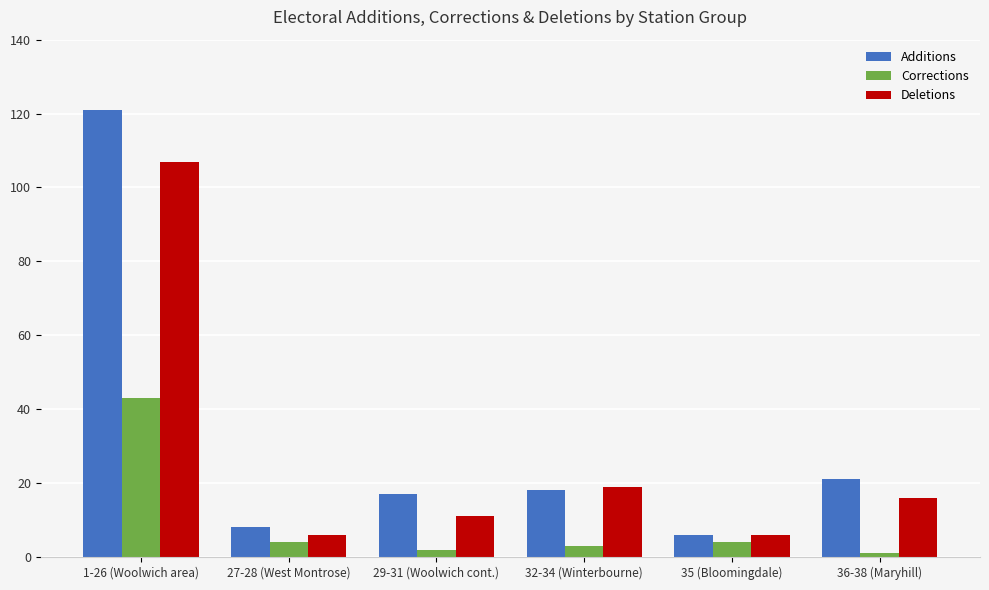

Which category has the highest value in the Corrections series?

1-26 (Woolwich area)